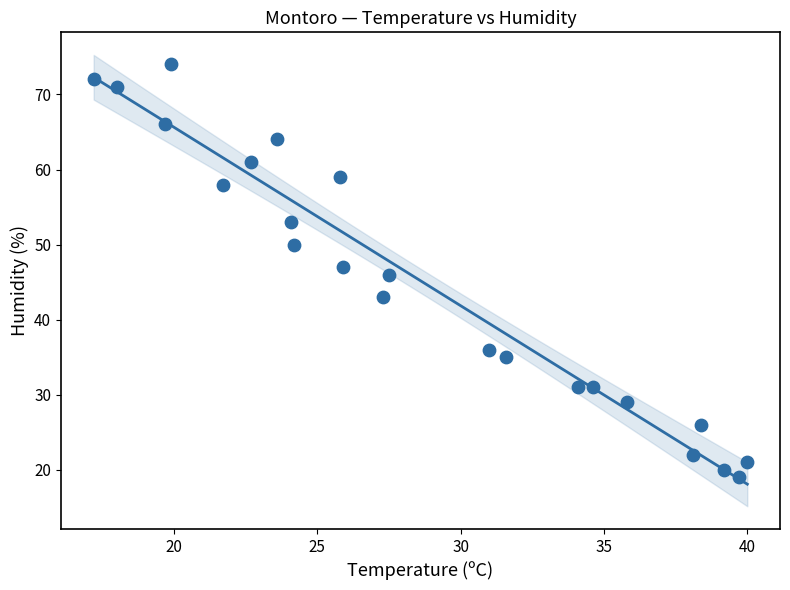

What is the range of Y values (max minus min)?

55